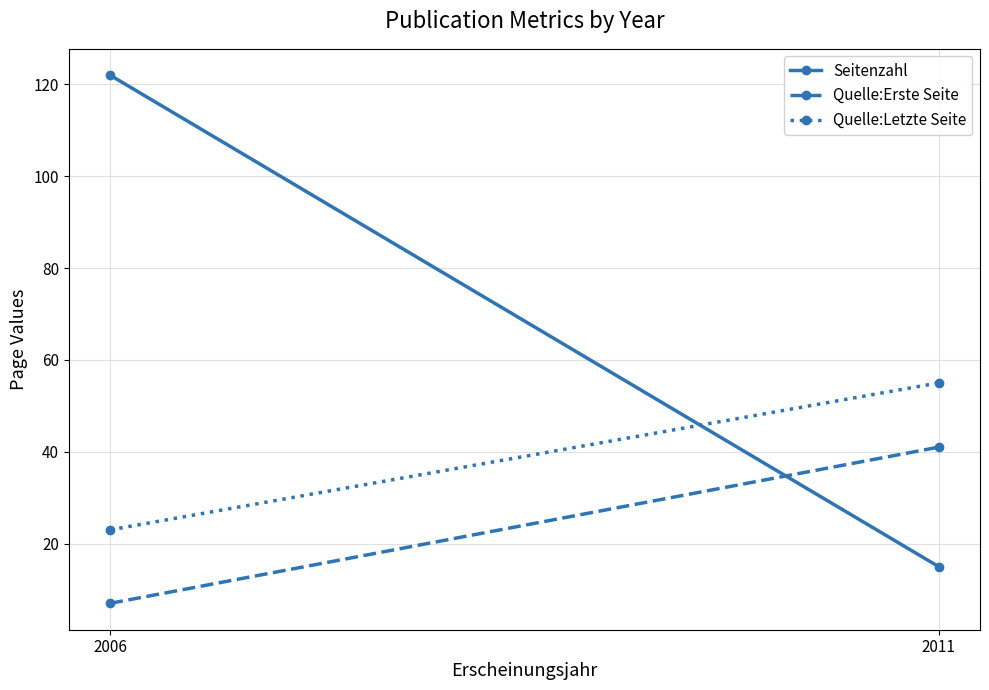

Reading left to right, what are all the values shown in this chart?

Seitenzahl: 2006=122	2011=15
Quelle:Erste Seite: 2006=7	2011=41
Quelle:Letzte Seite: 2006=23	2011=55